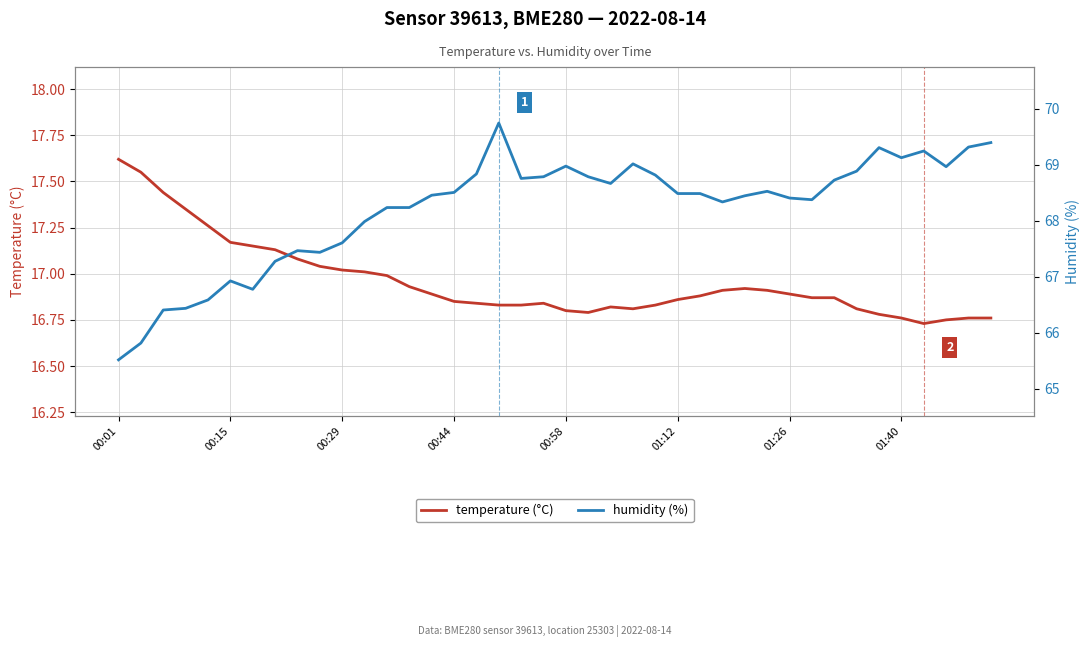

Which category has the highest value in the temperature (°C) series?

00:01